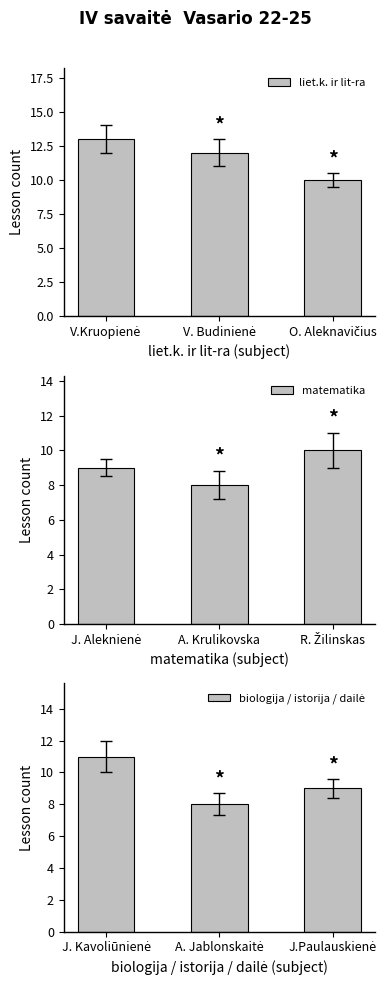

Which has a higher value, V. Budinienė or V.Kruopienė?

V.Kruopienė